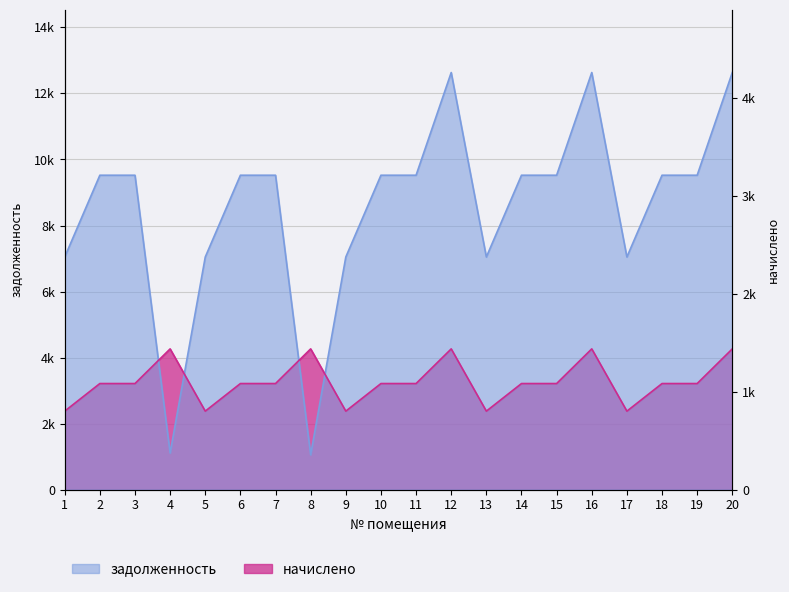

Which series has the largest total across all categories?

задолженность